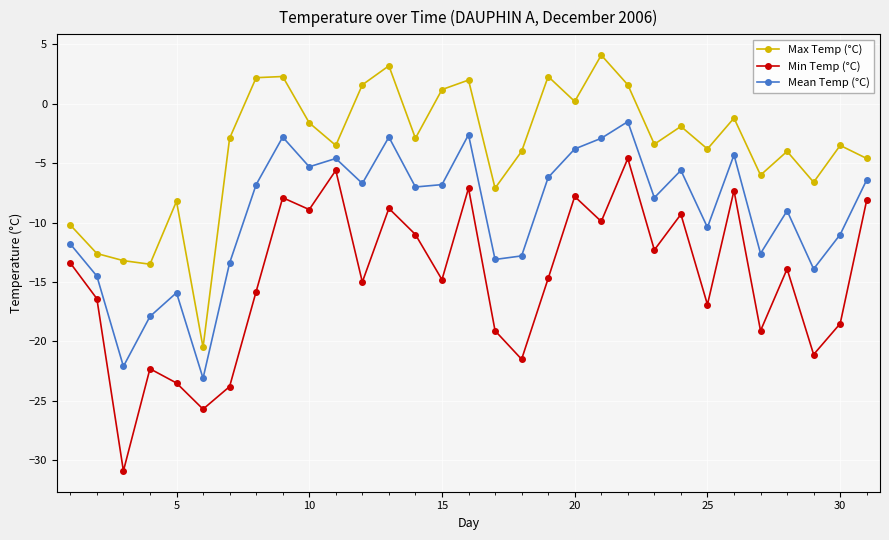

What is the value of the Min Temp (°C) point at the 26th from the left?

-7.3